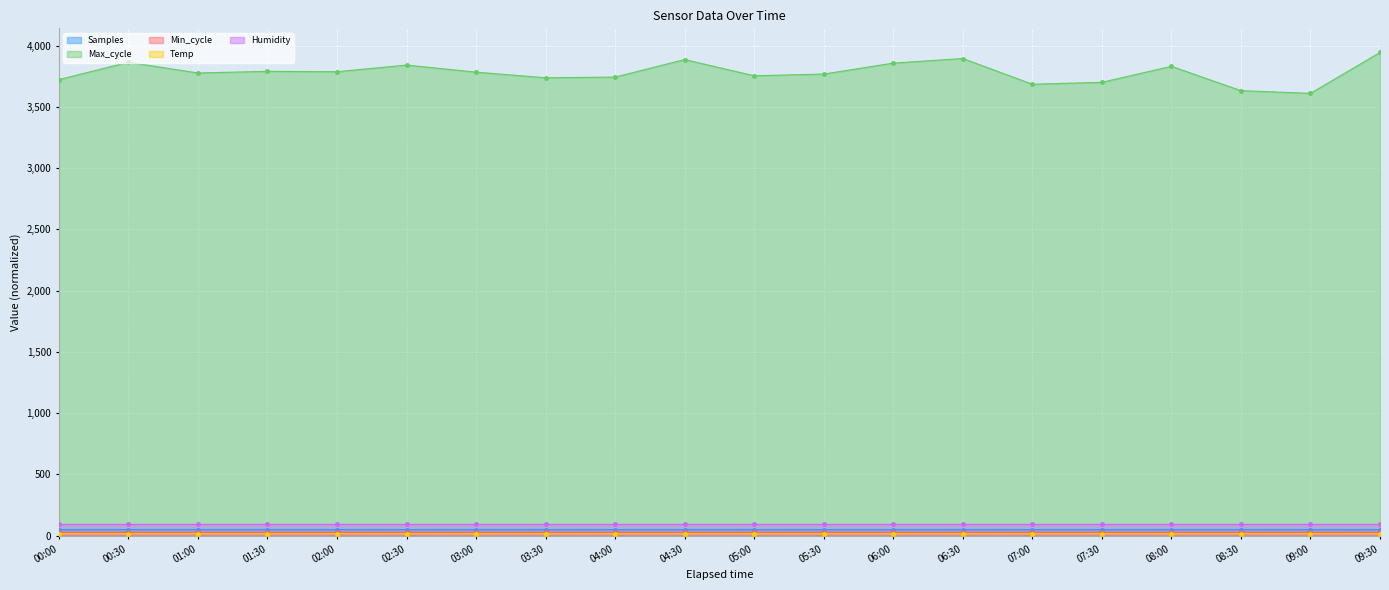

What is the difference between the Samples values at 00:30 and 05:00?

0.1